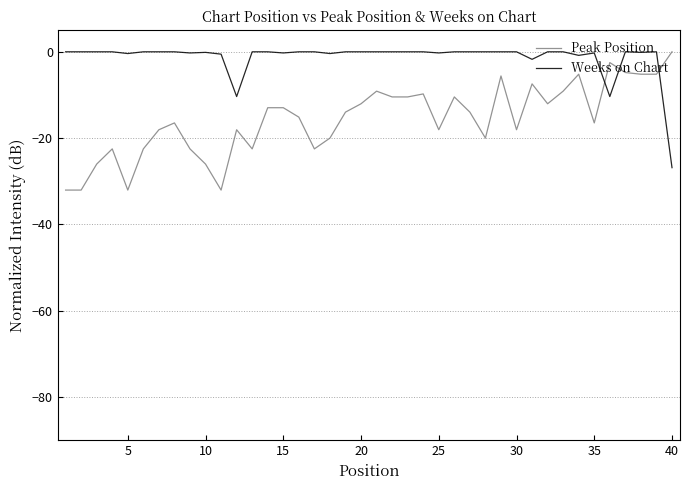

What is the lowest value of the Weeks on Chart series?

-26.8